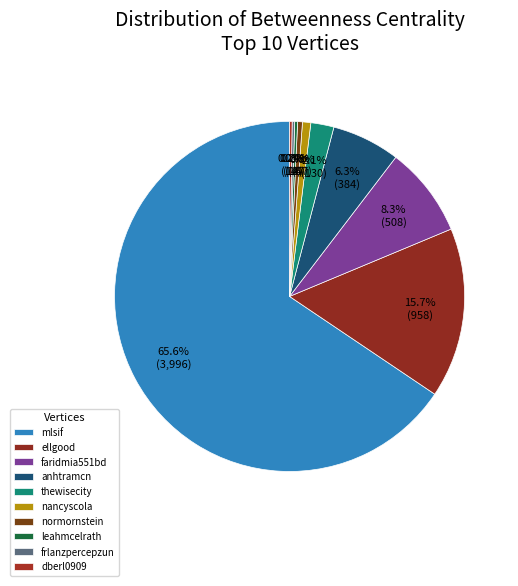

Which category has the smallest portion of the pie?

frlanzpercepzun